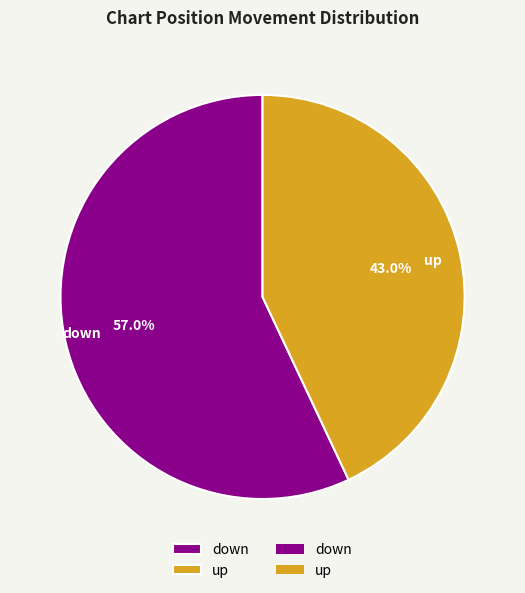

Does up account for over 50% of the chart?

No